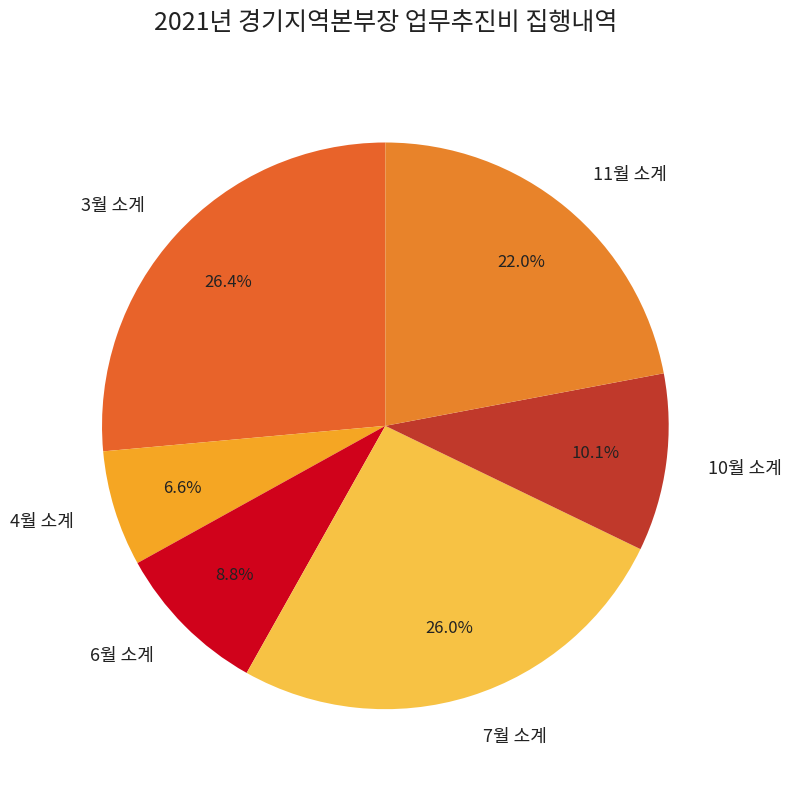

To the nearest percent, what is the difference between the 4월 소계 and 6월 소계 slice percentages?

2%